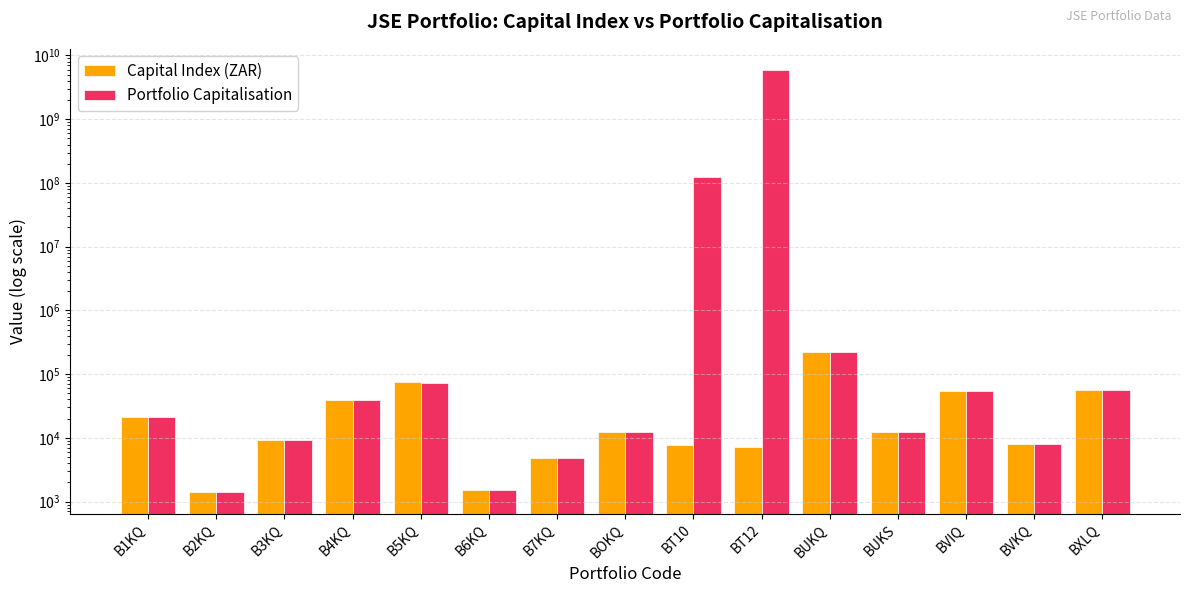

Which has a higher value, B4KQ or BUKQ?

BUKQ